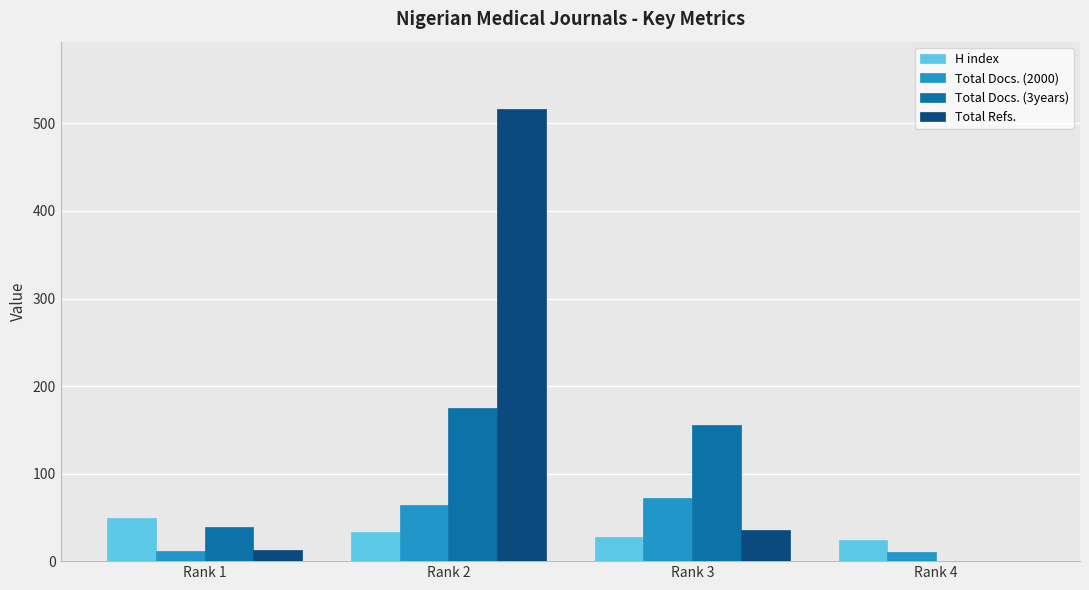

At which category is the sum across all series the highest?

Rank 2